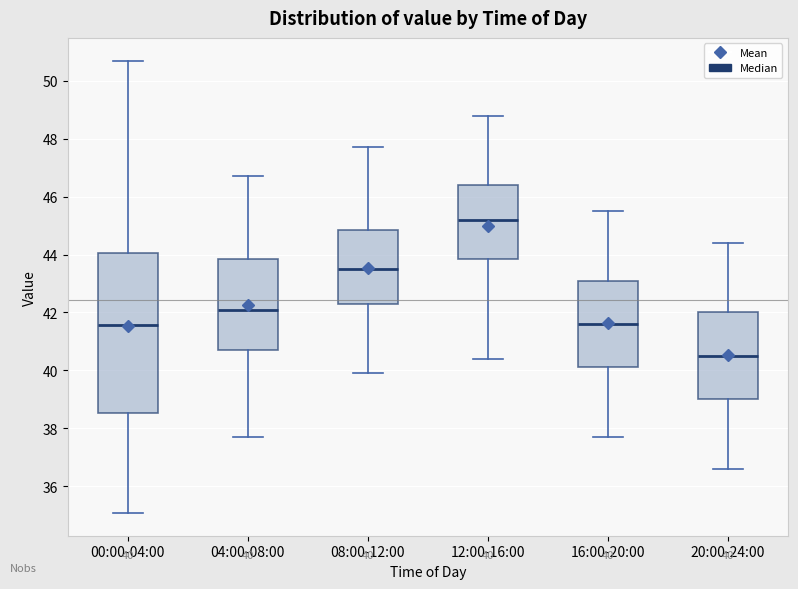

Comparing the boxes themselves (not the whiskers), which one is the tallest?

00:00-04:00